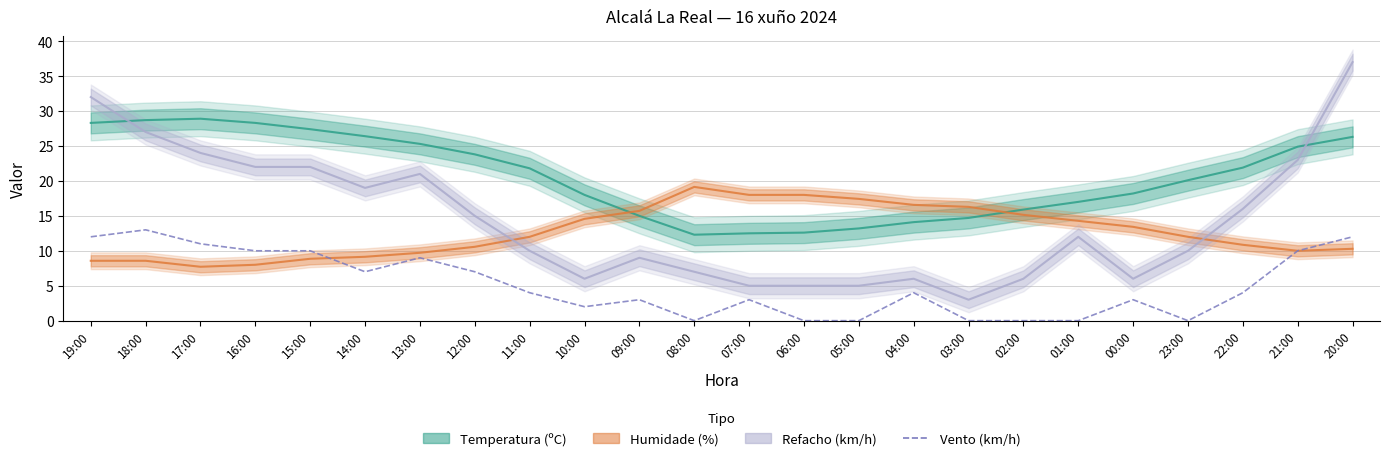

At which label does Temperatura (ºC) reach its minimum?

08:00